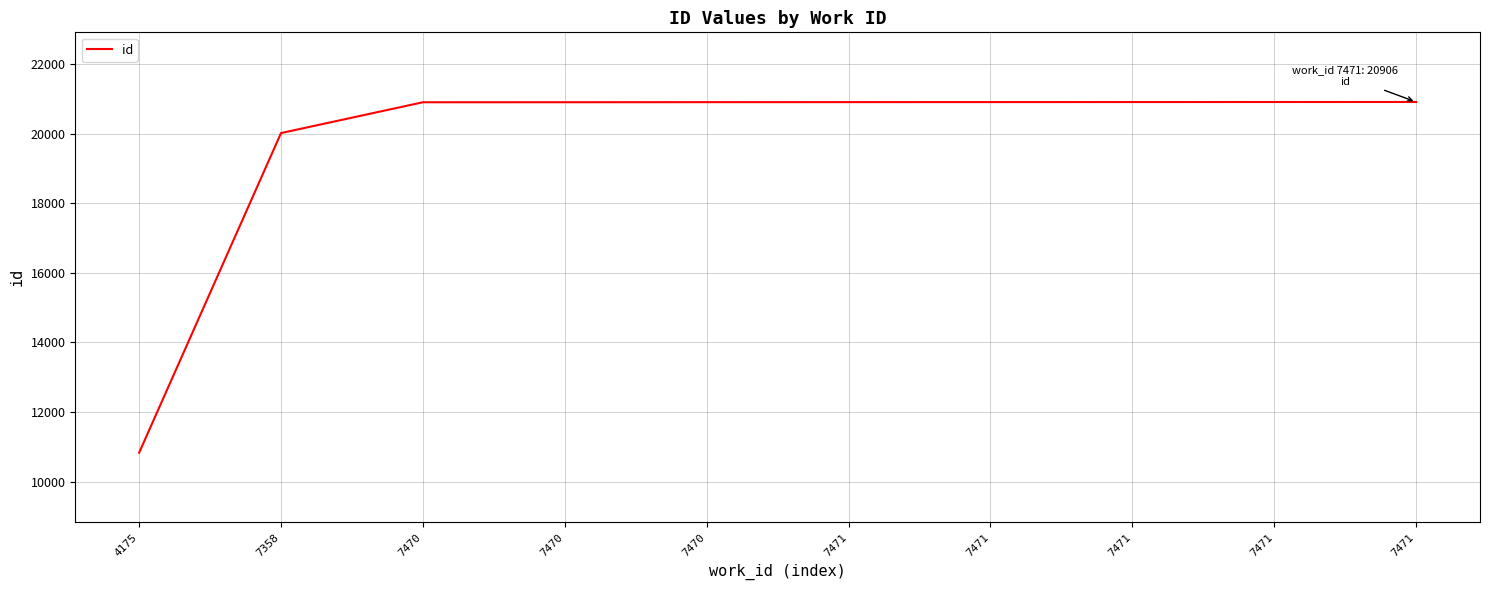

What is the greatest value displayed?

20906